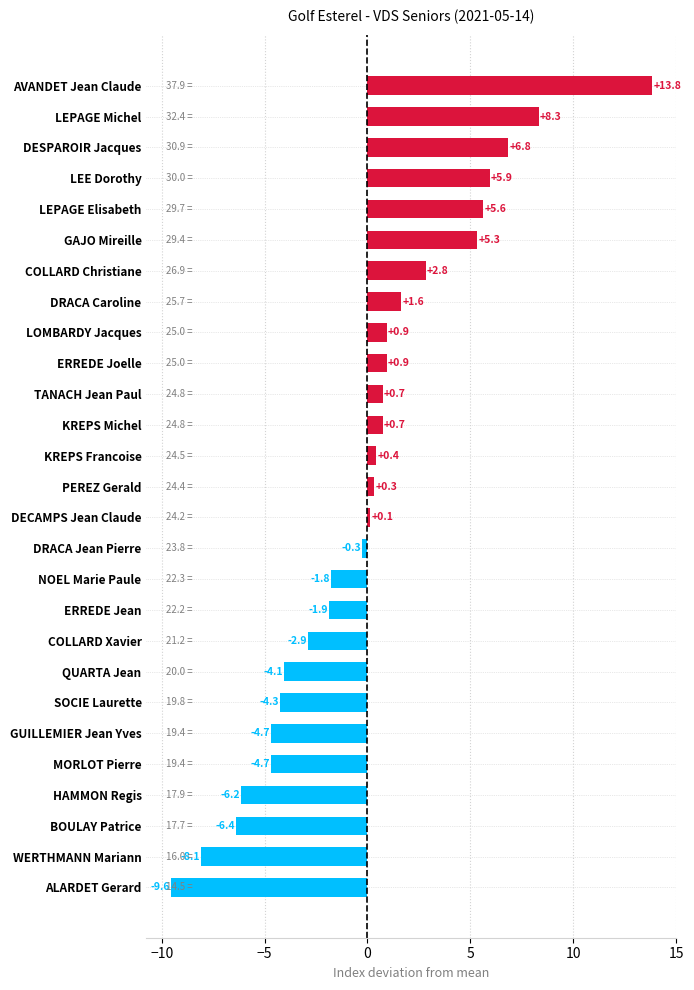

Where is the data nearest to the value 2?

DRACA Caroline